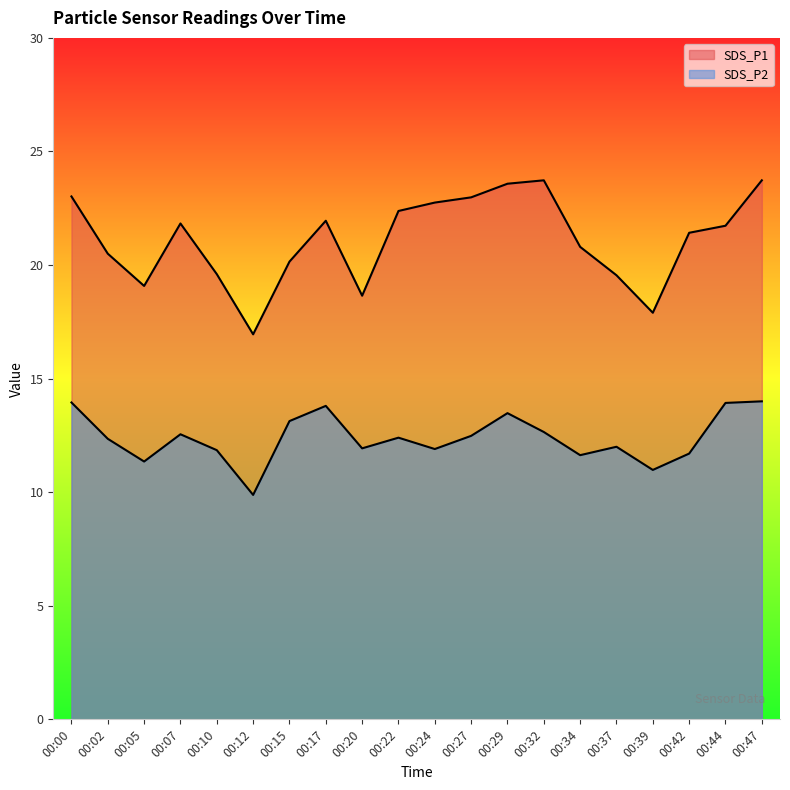

True or false: SDS_P2 has a value of 18.1 at 00:02.

False